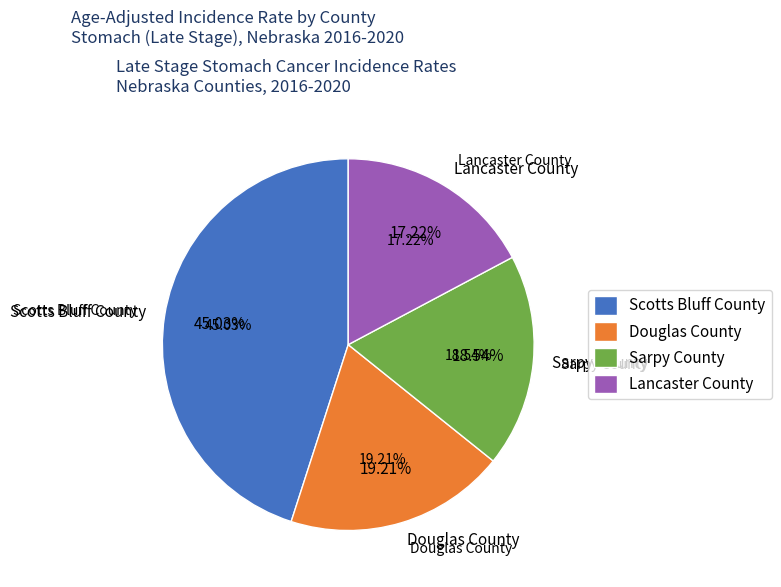

What percentage is the Scotts Bluff County slice, to the nearest percent?

45%